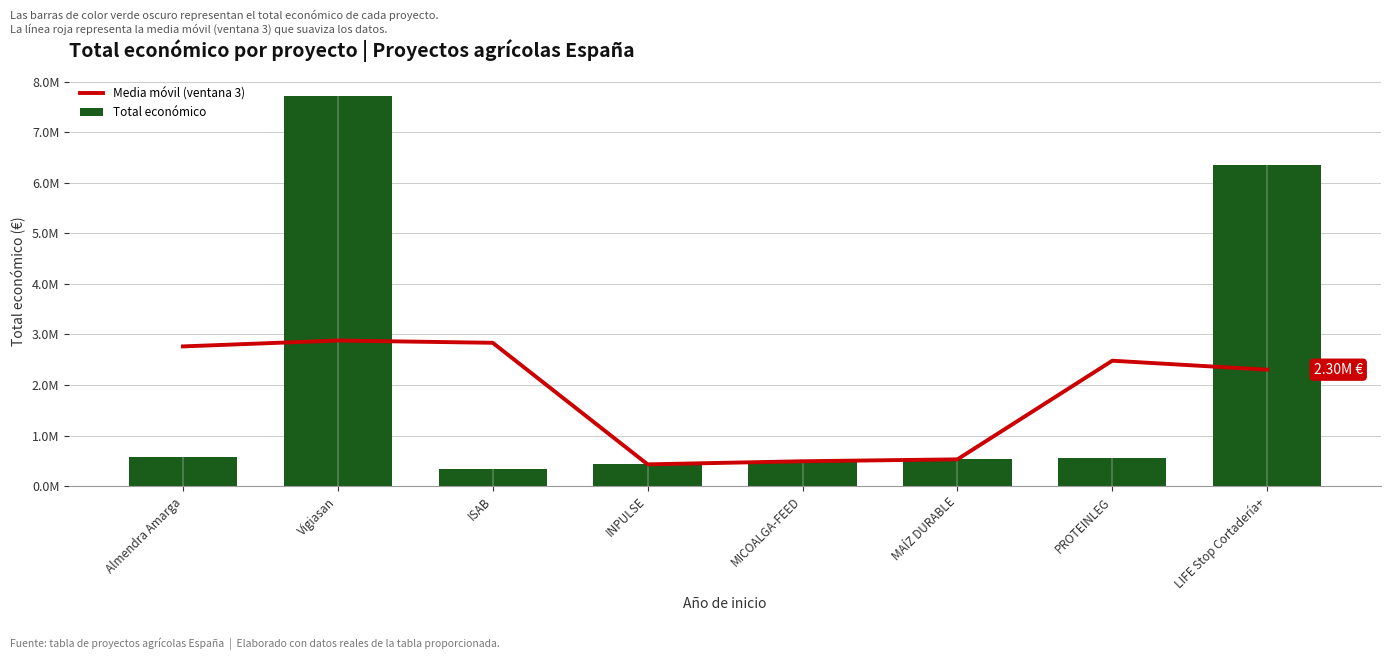

What is the minimum value for Total económico?

348843.0